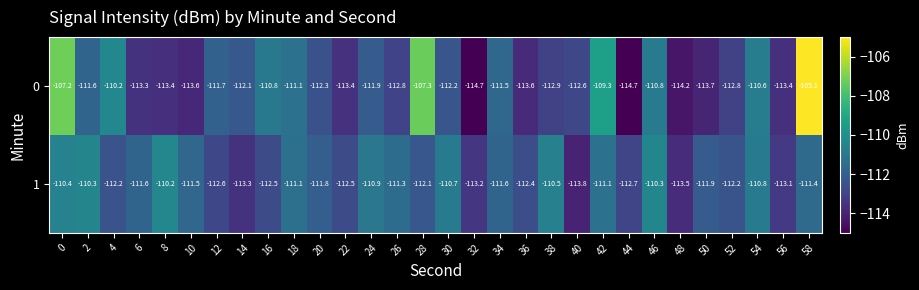

The 1 series shows -110.4 at 0. True or false?

True